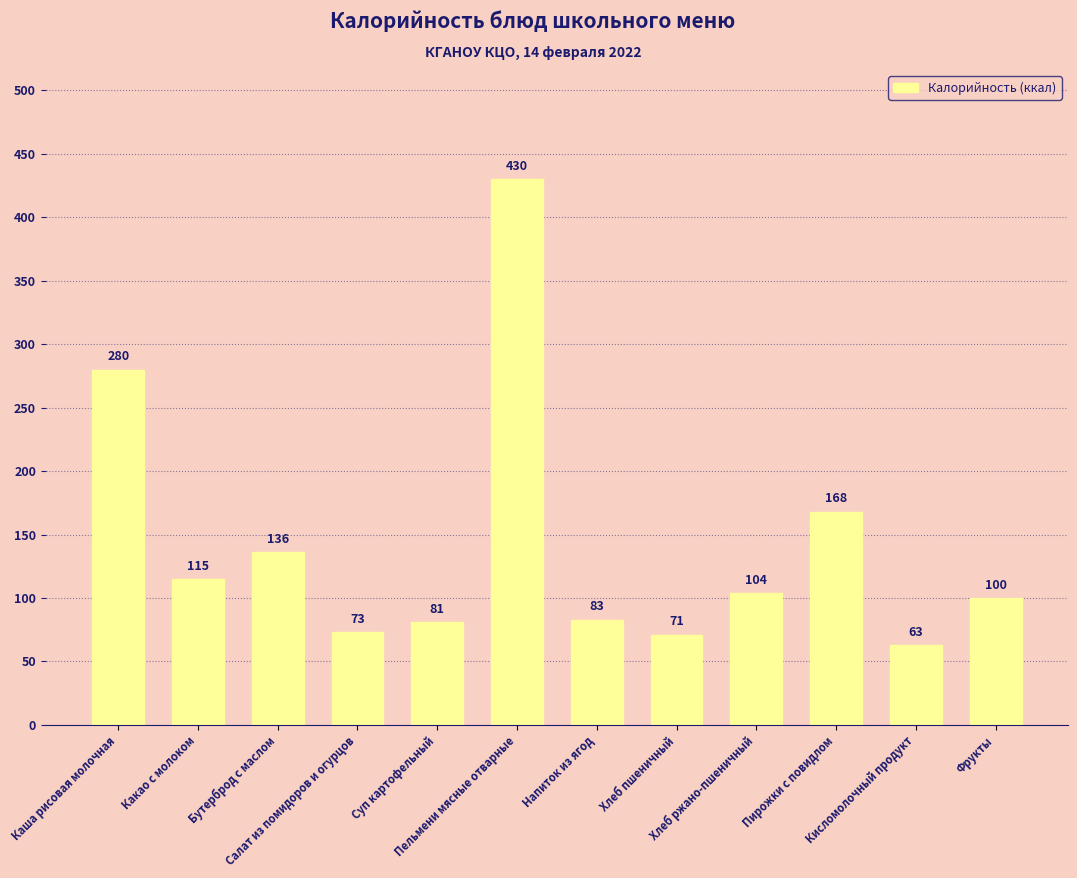

What position from the right is Суп картофельный?

8